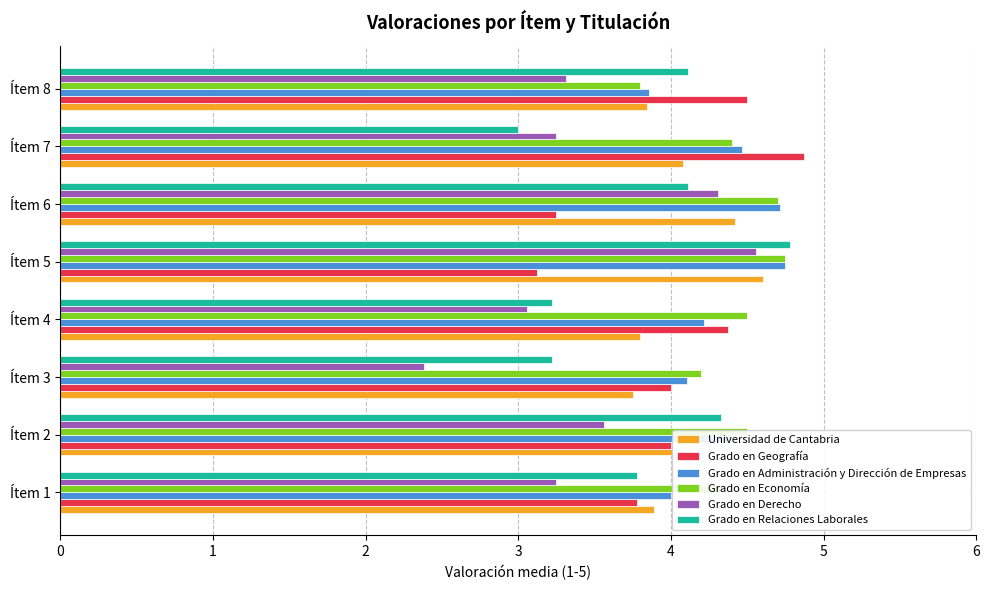

At which category is the sum across all series the highest?

Ítem 5